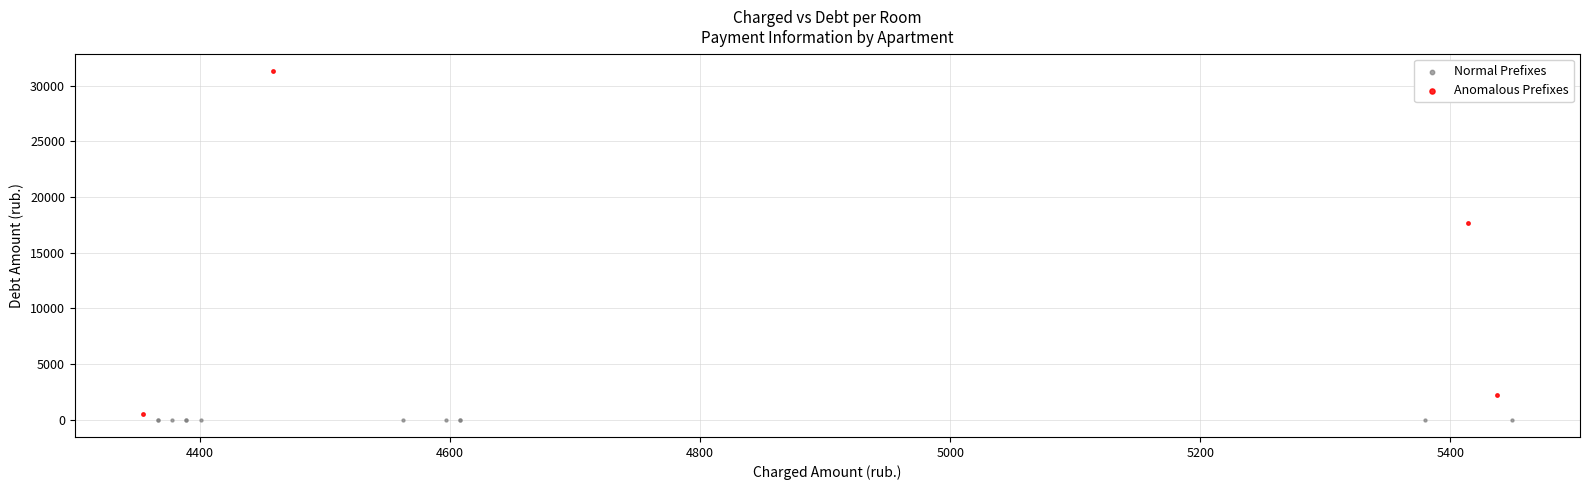

What are all the series names shown in the legend?

Normal Prefixes, Anomalous Prefixes